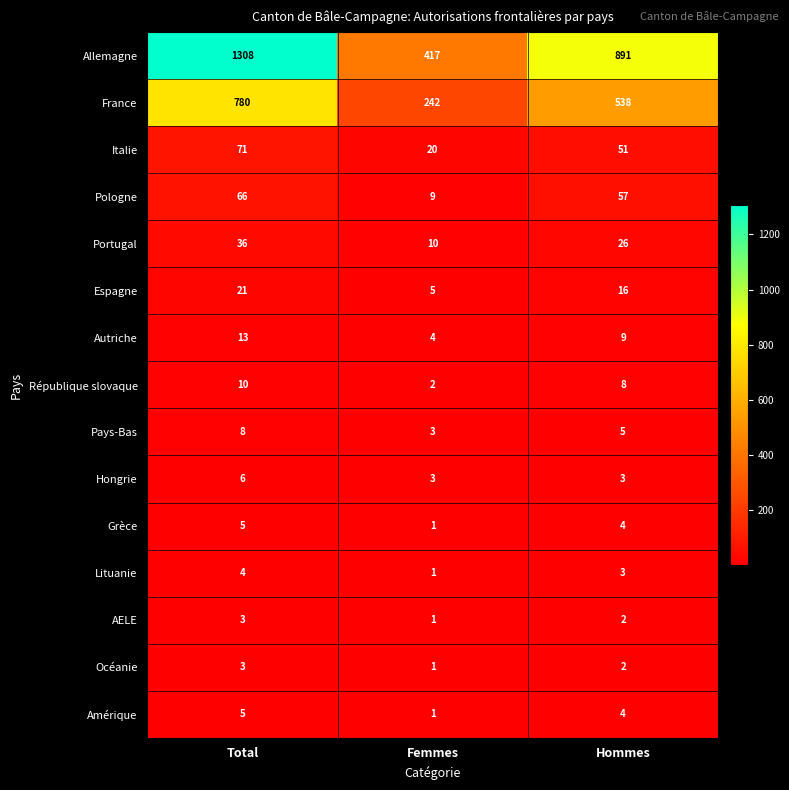

Rank the categories by Grèce value from lowest to highest.

Femmes, Hommes, Total